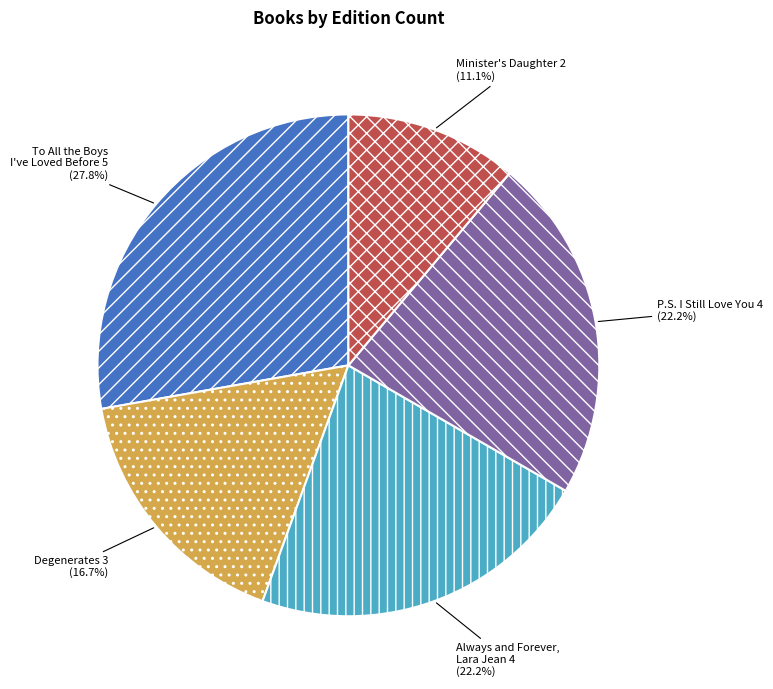

What percentage is the P.S. I Still Love You slice, to the nearest percent?

22%